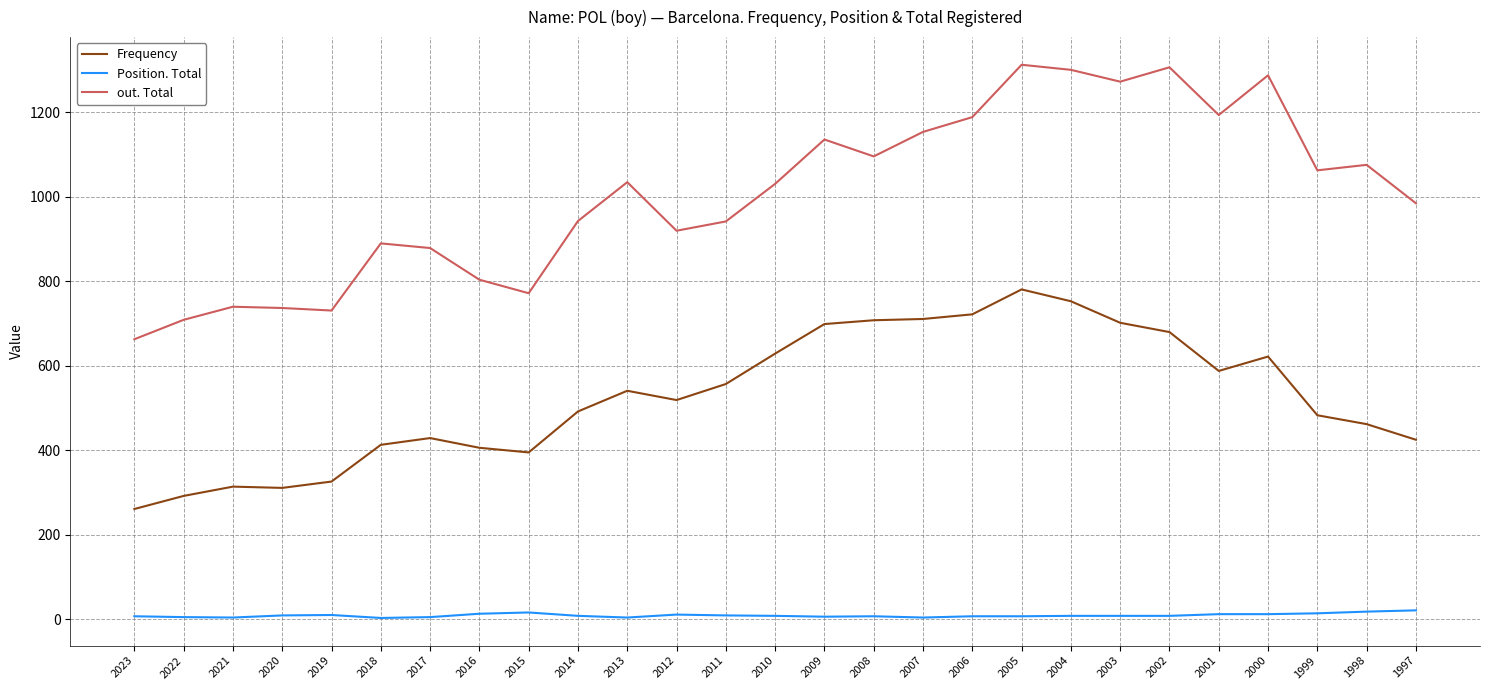

At how many categories does at least one series exceed 370?

27